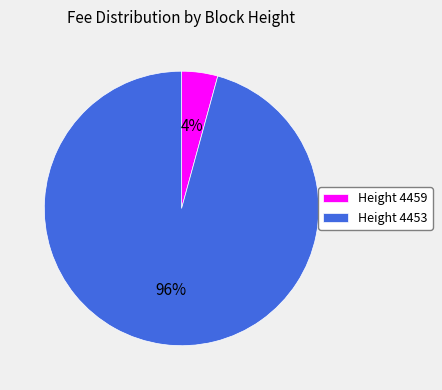

To the nearest percent, what is the combined percentage of Height 4459 and Height 4453?

100%